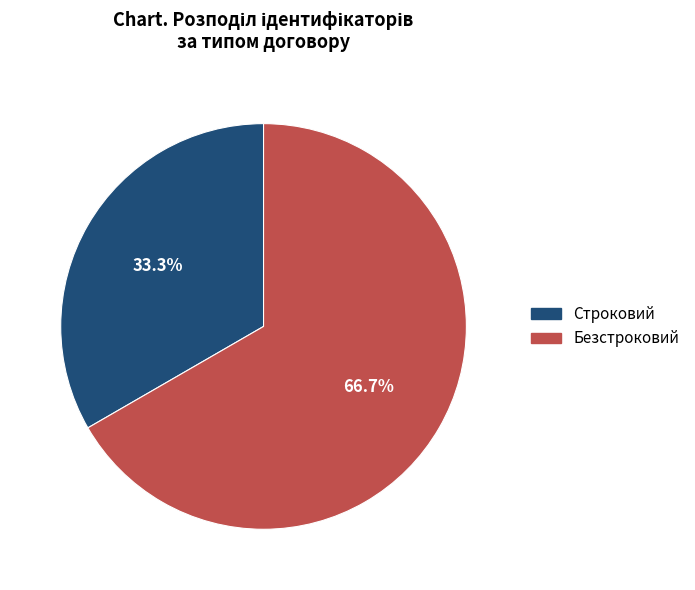

Which category accounts for the majority?

Безстроковий